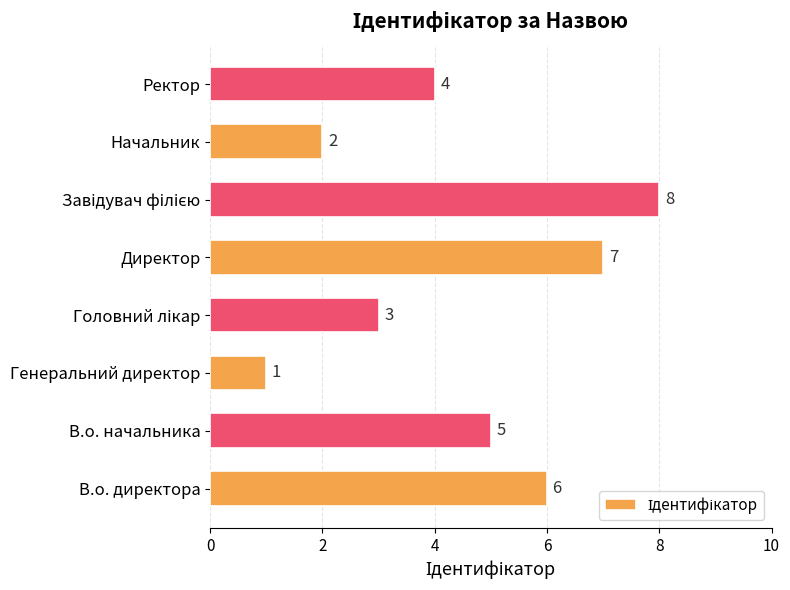

What is the difference between the maximum and minimum values?

7